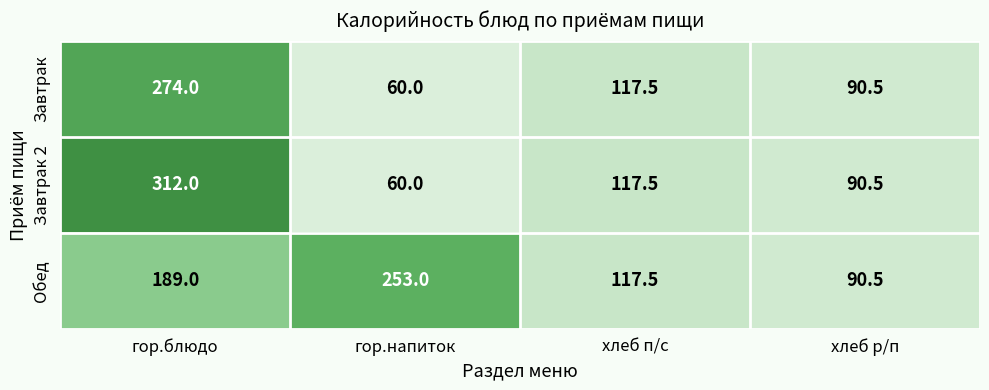

At гор.блюдо, list the series in order from largest to smallest.

Завтрак 2, Завтрак, Обед